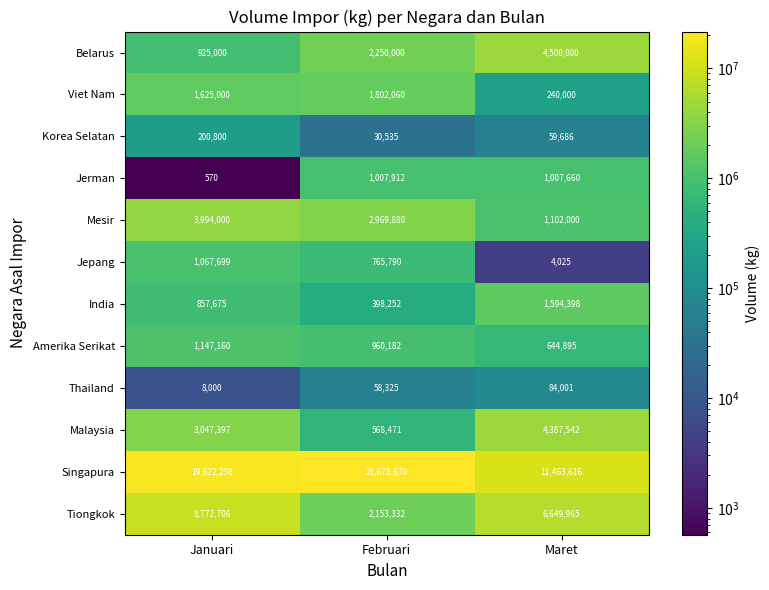

List the series in order of their peak value, highest first.

Singapura, Tiongkok, Belarus, Malaysia, Mesir, Viet Nam, India, Amerika Serikat, Jepang, Jerman, Korea Selatan, Thailand